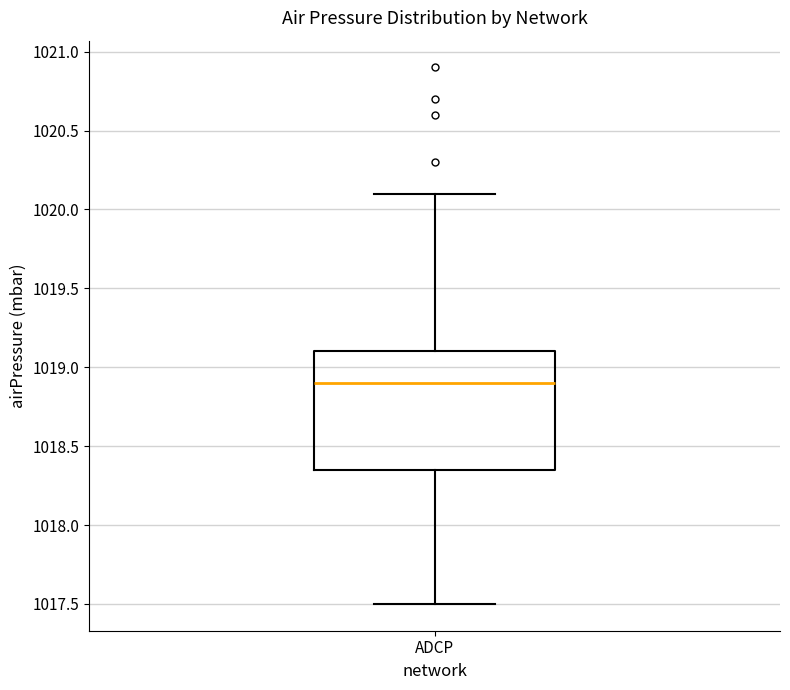

Where is the upper edge of the box for ADCP on the y-axis? The values are not printed on the chart, so give them approximately, as read against the axis.

1019.10